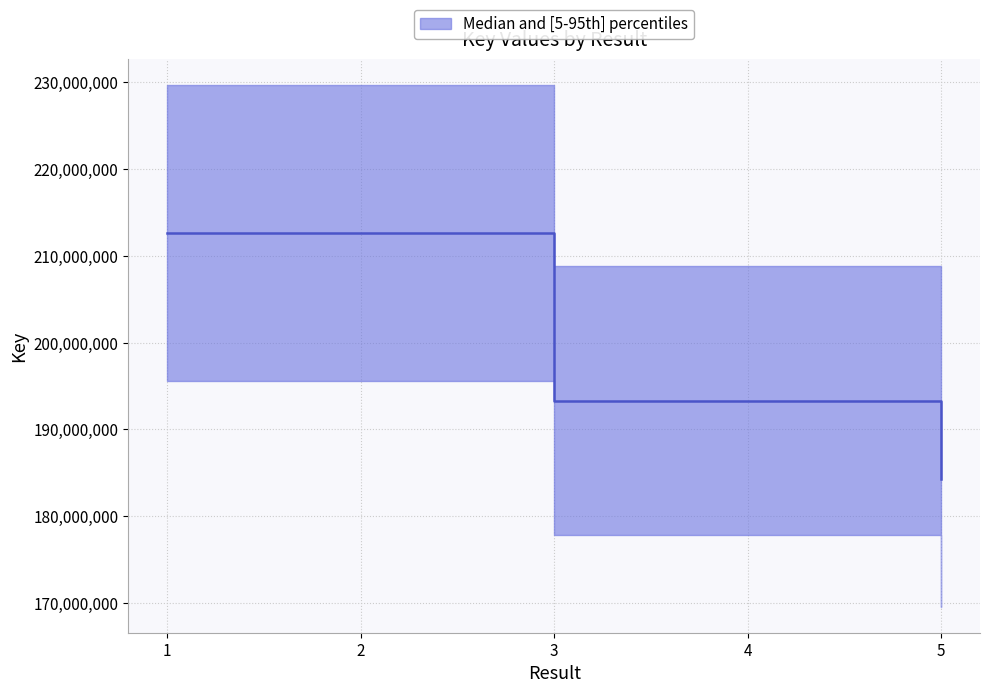

Between 2 and 5, which is larger?

2